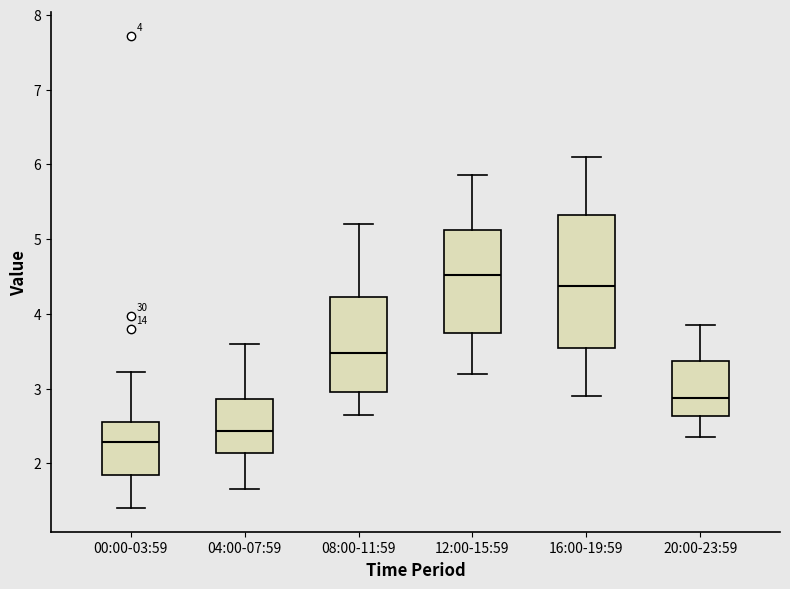

Which box has the highest median line?

12:00-15:59